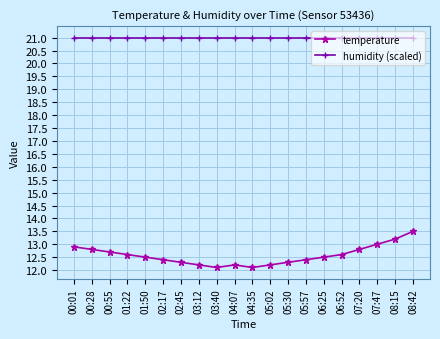

What is the label of the 5th point from the right?

06:52